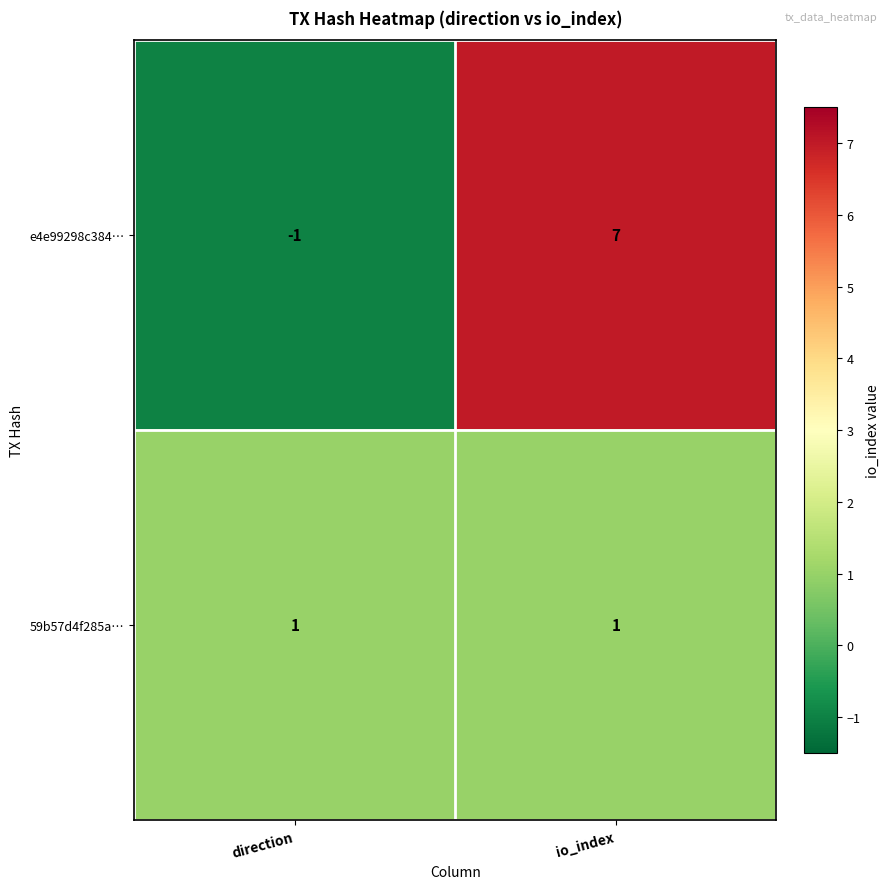

What is the average value of the e4e99298c384… series?

3